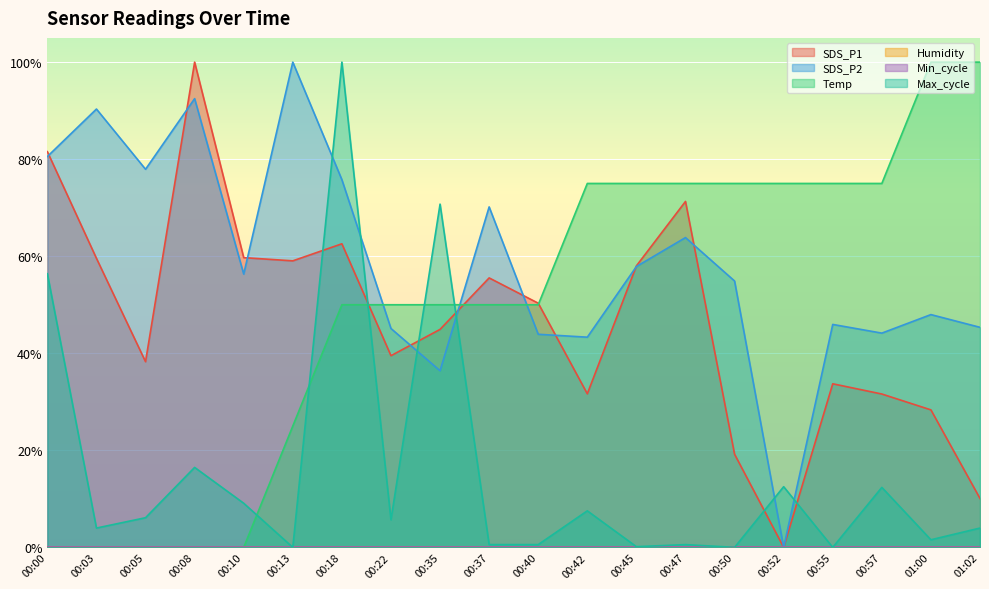

Is the value of SDS_P2 at 01:00 greater than the value of SDS_P1 at 00:52?

Yes